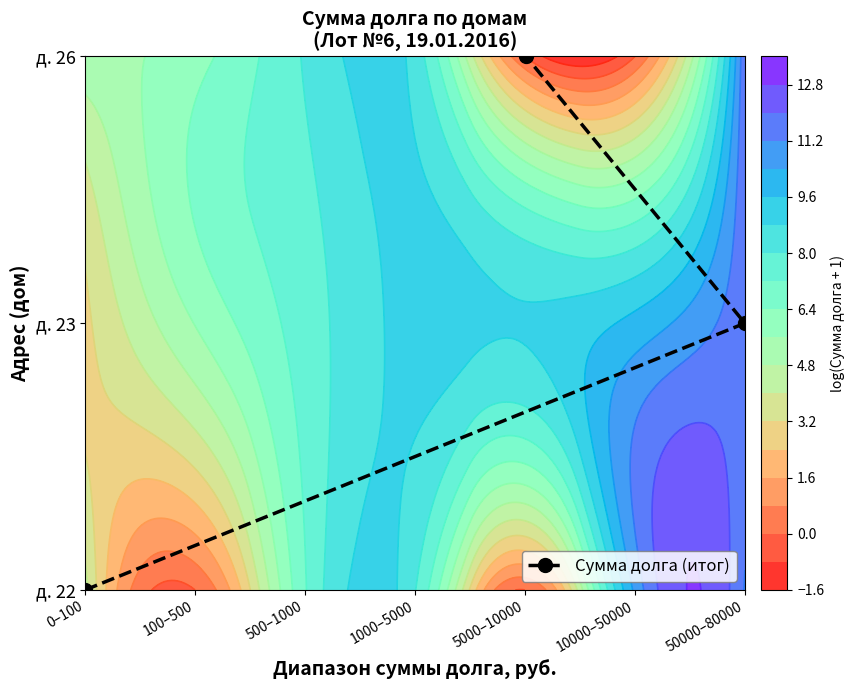

What is the change in value from 0–100 to 50000–80000?

+1